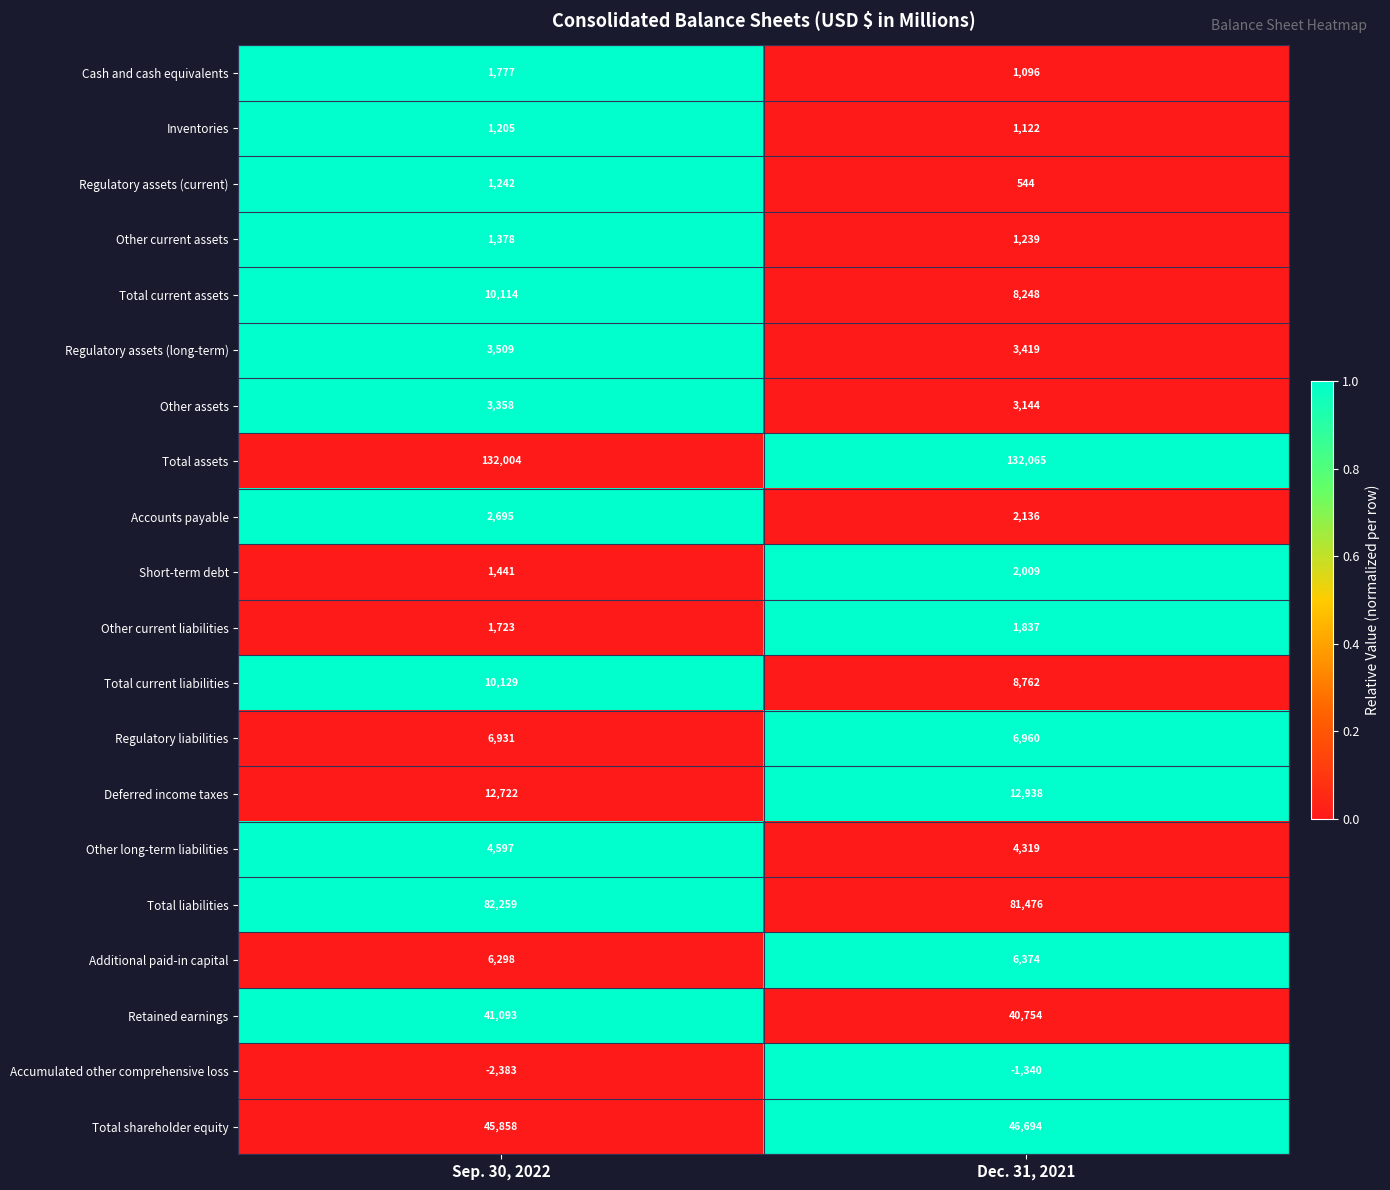

Rank the series at Dec. 31, 2021 from highest to lowest value.

Total assets, Total liabilities, Total shareholder equity, Retained earnings, Deferred income taxes, Total current liabilities, Total current assets, Regulatory liabilities, Additional paid-in capital, Other long-term liabilities, Regulatory assets (long-term), Other assets, Accounts payable, Short-term debt, Other current liabilities, Other current assets, Inventories, Cash and cash equivalents, Regulatory assets (current), Accumulated other comprehensive loss